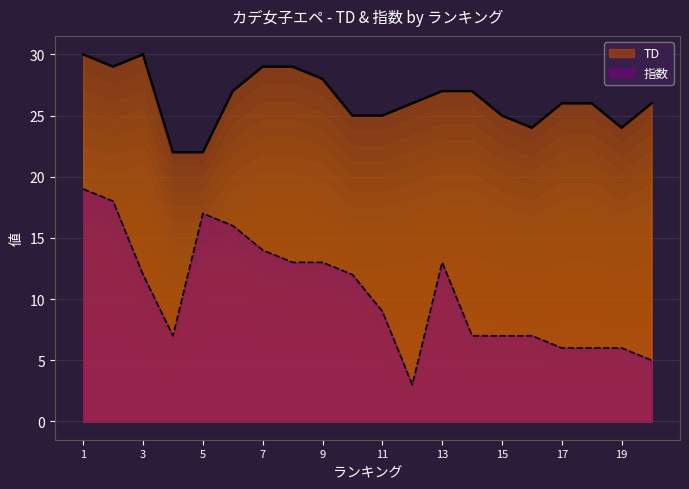

Which series has the largest total across all categories?

TD